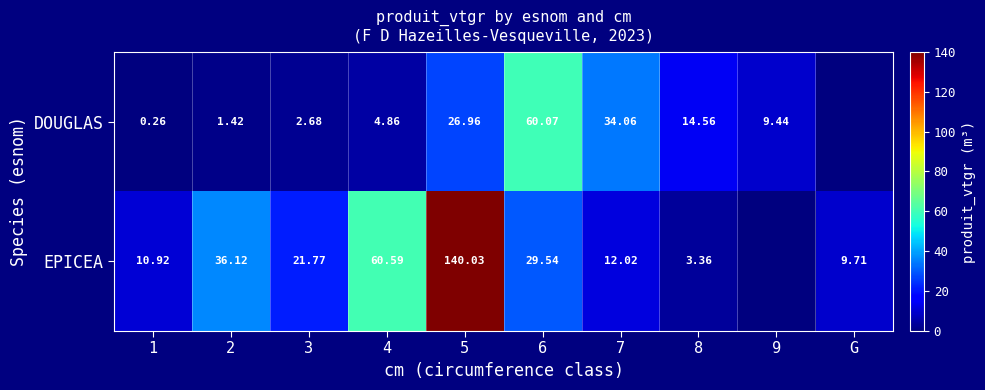

Is the value of EPICEA at G greater than the value of DOUGLAS at 8?

No